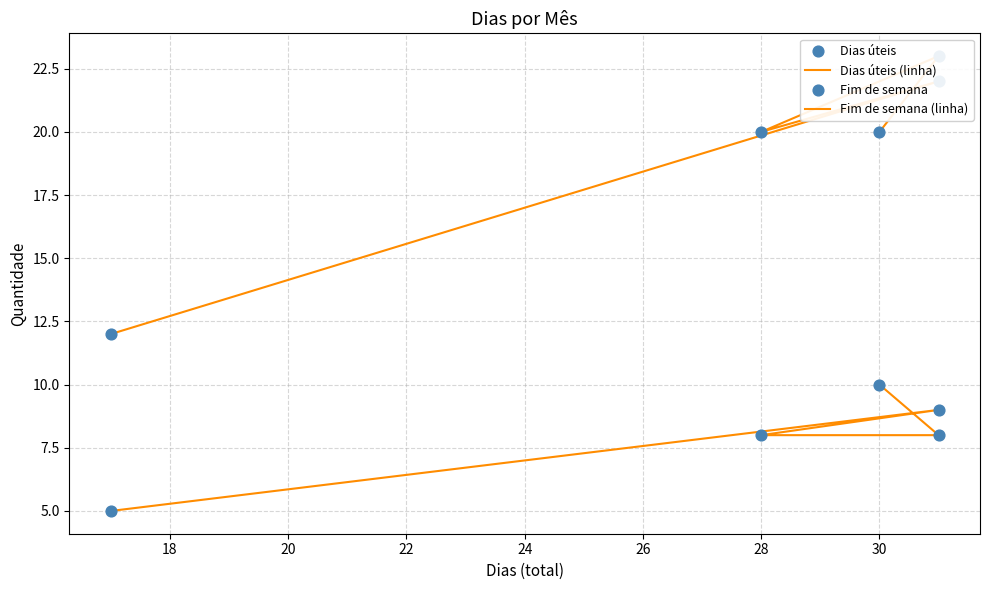

Which series reaches the maximum Y coordinate?

Dias úteis (linha)